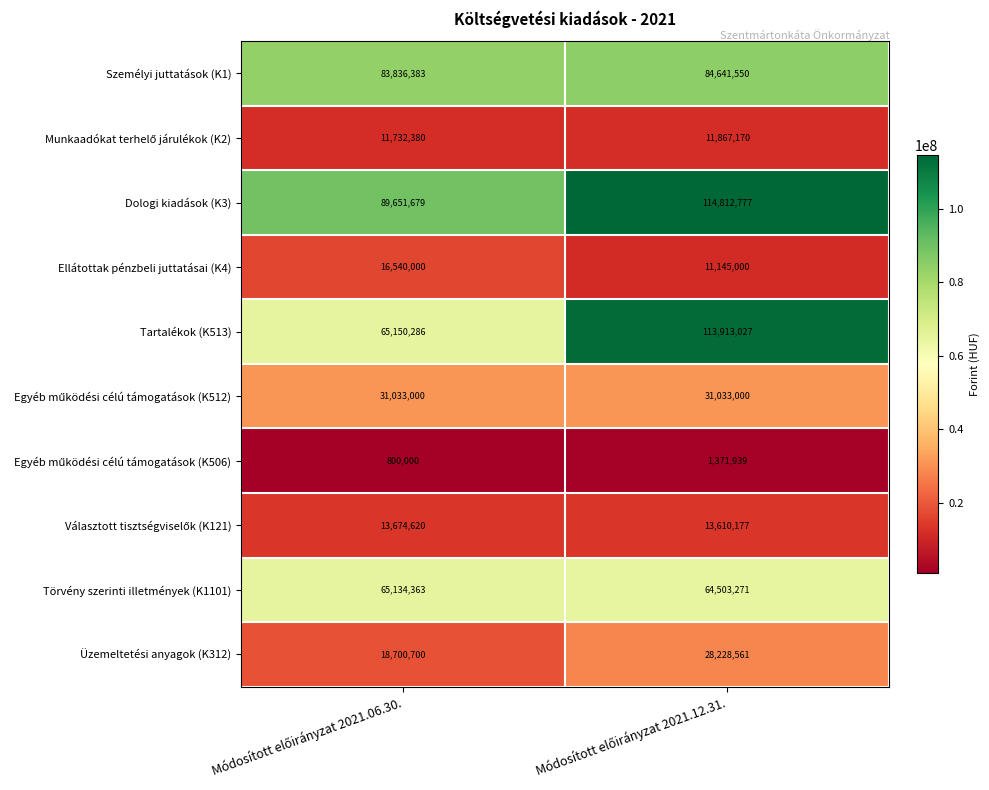

Which series has the largest total across all categories?

Dologi kiadások (K3)